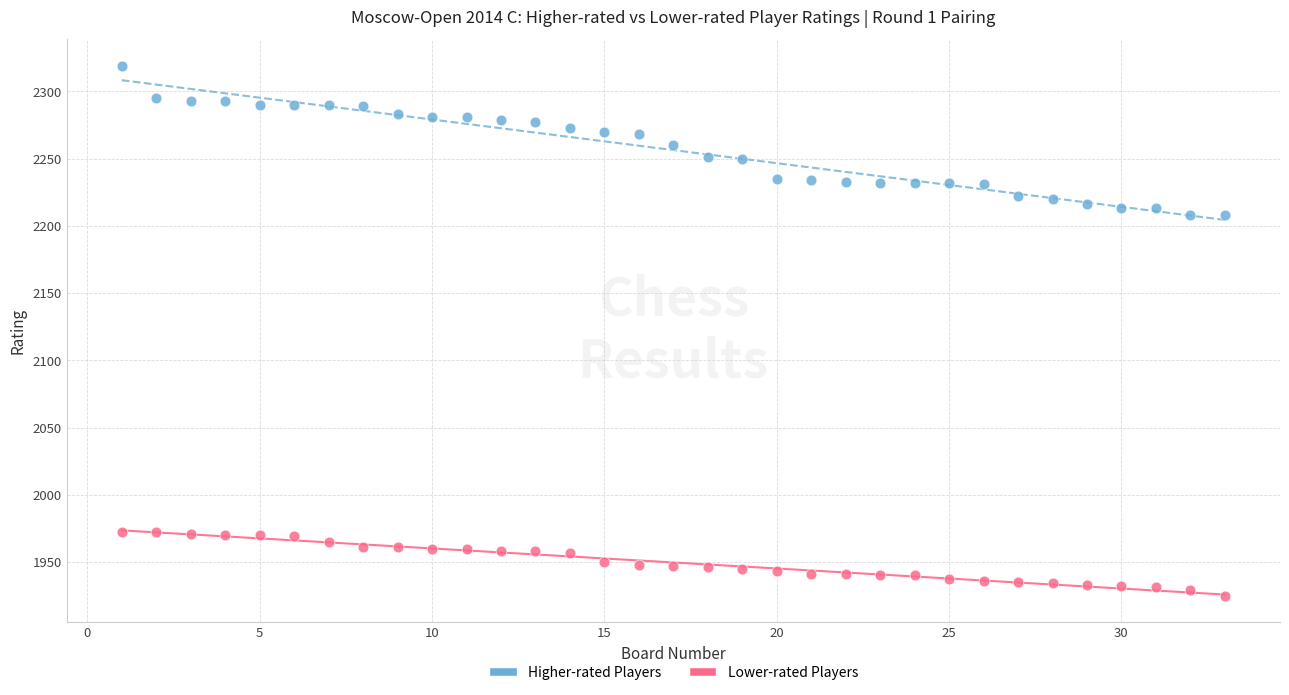

Across all data points, what is the range of X values (max minus min)?

32